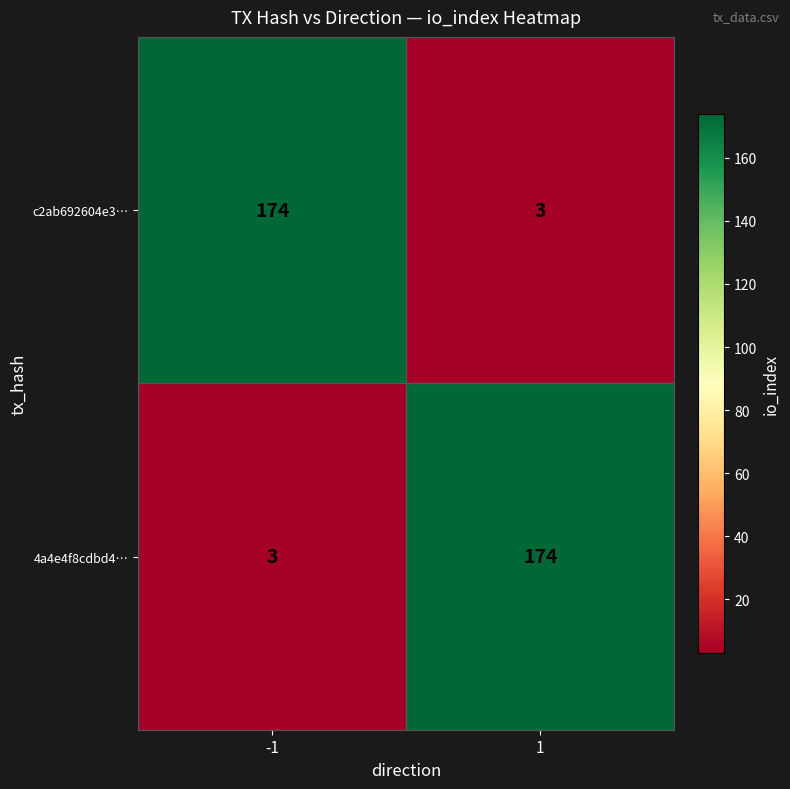

What is the approximate value of 4a4e4f8cdbd4… at 1?

174